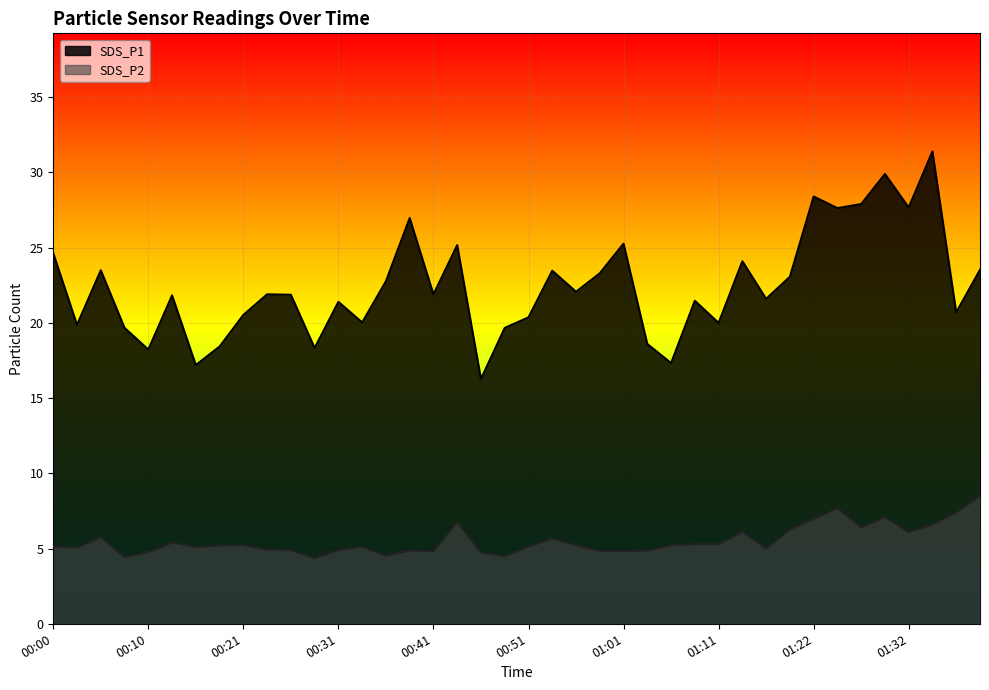

How many lines are shown in the chart?

2